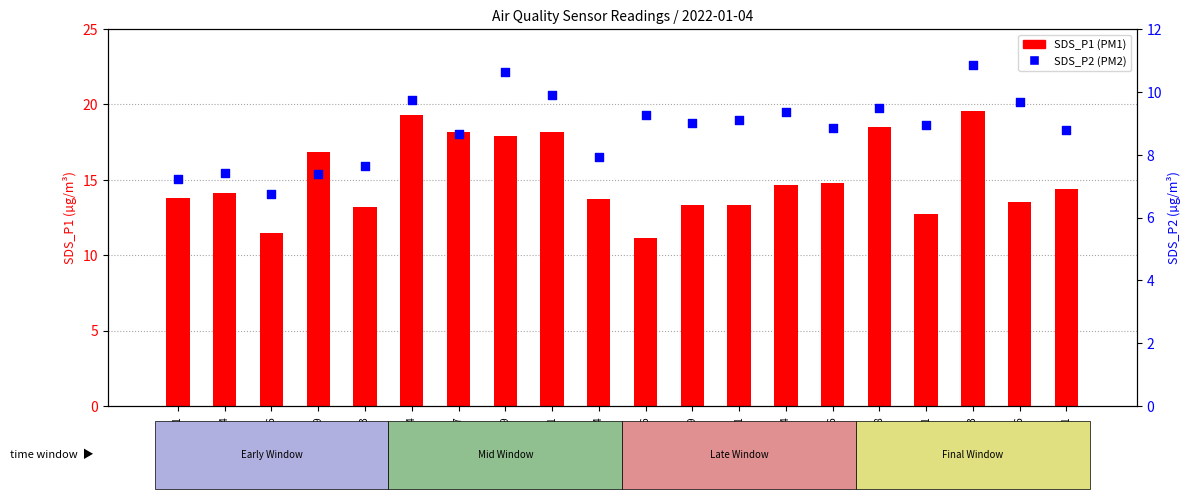

At how many categories does at least one series exceed 13?

17